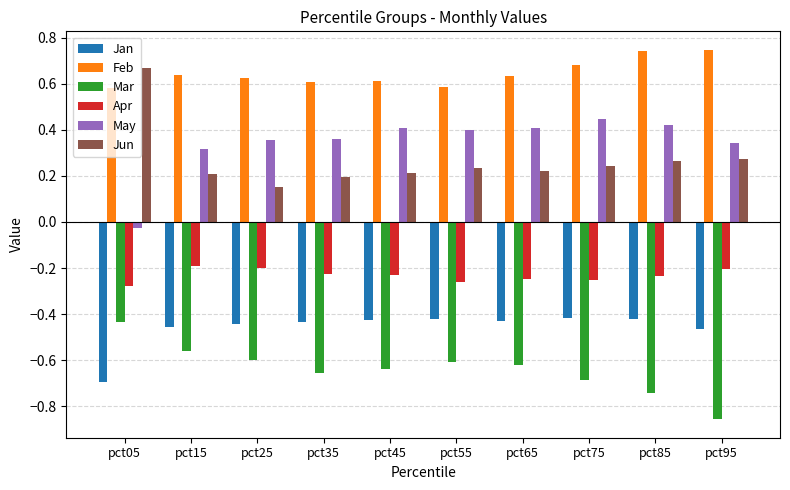

At how many categories does at least one series exceed 0?

10